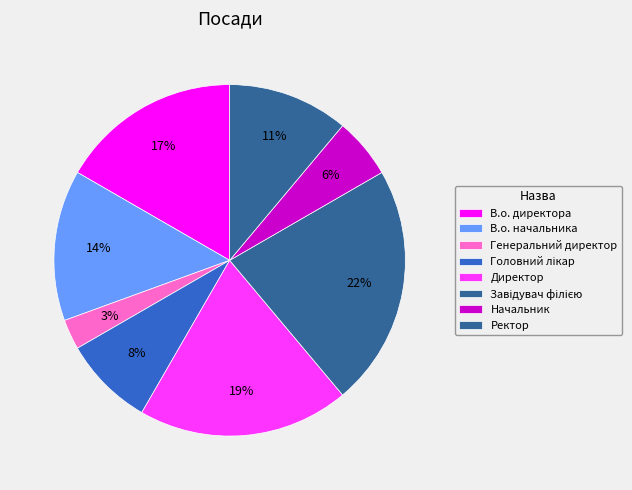

What portion of the pie excludes Завідувач філією?

77.8%